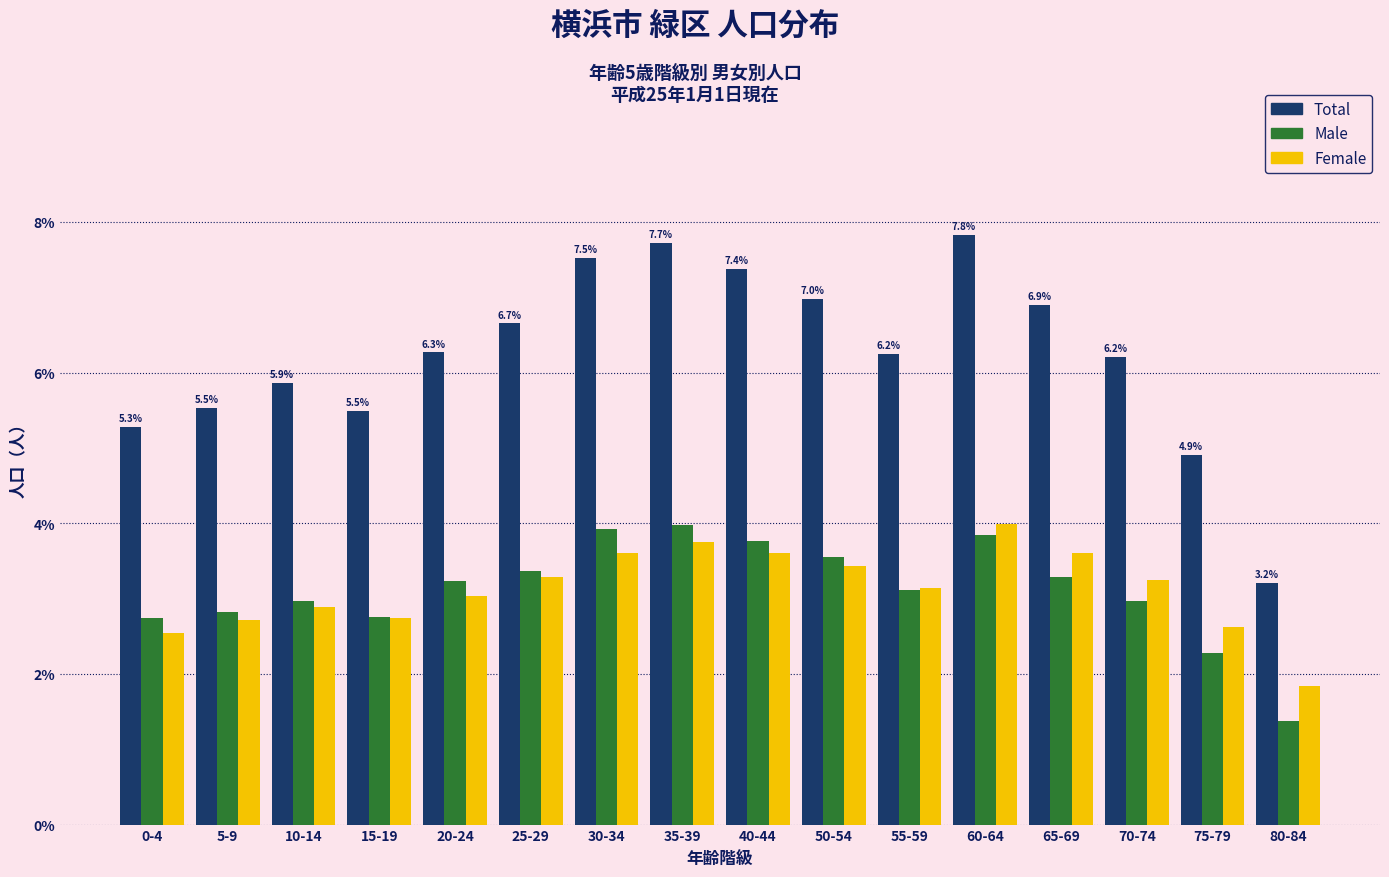

What is the difference between the maximum and minimum values in the Male series?

2.6